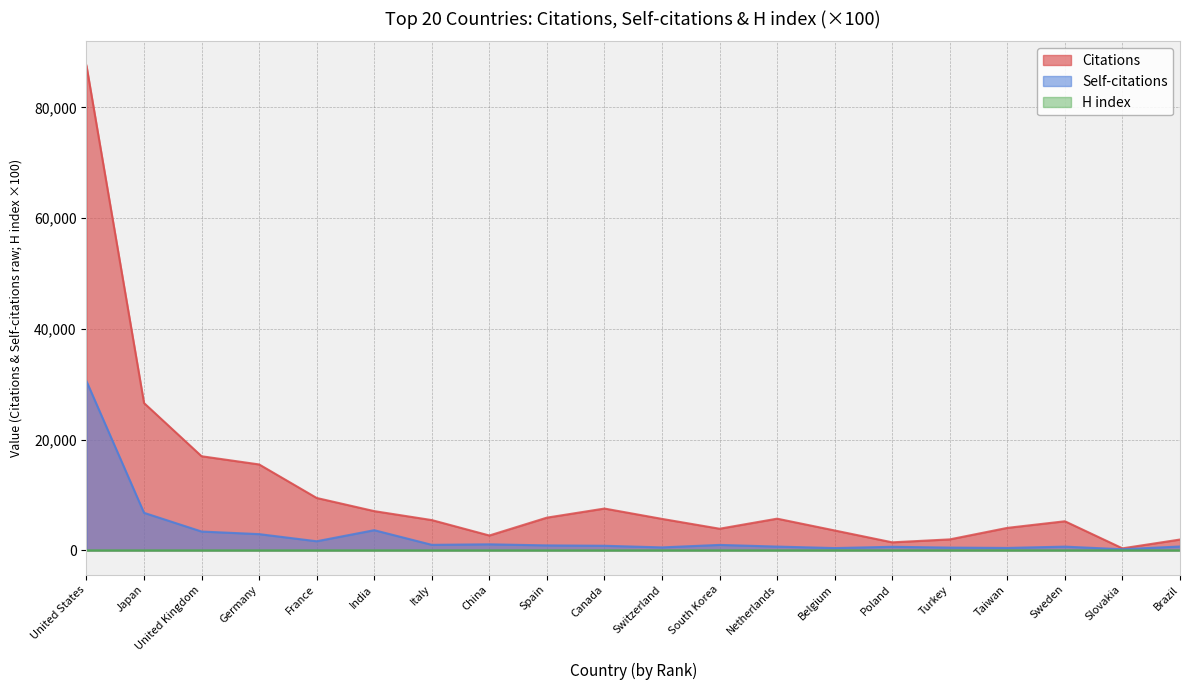

At which label does H index reach its minimum?

Slovakia